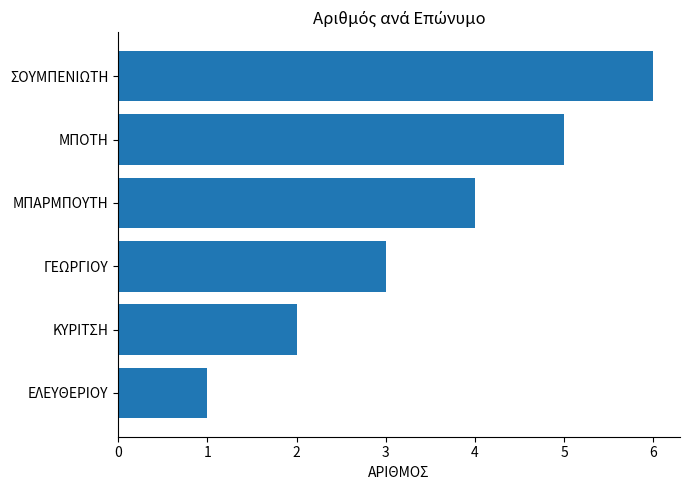

Are the bars grouped side by side (vs. stacked)?

No